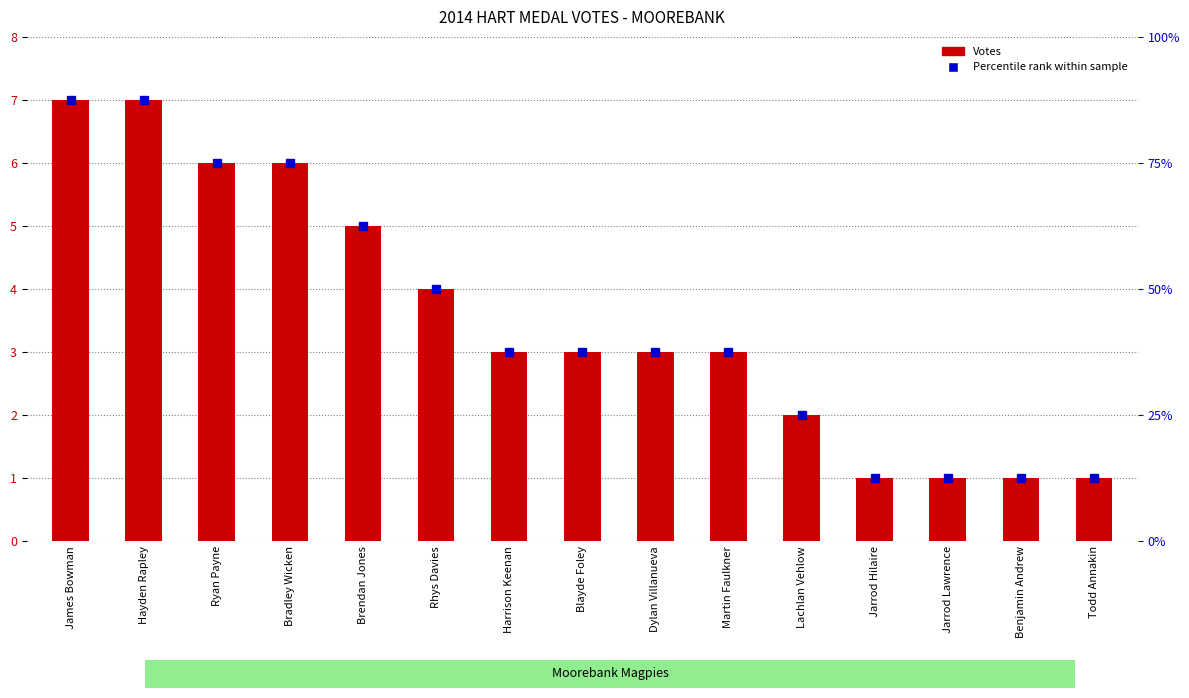

How many data points are above 3?

6